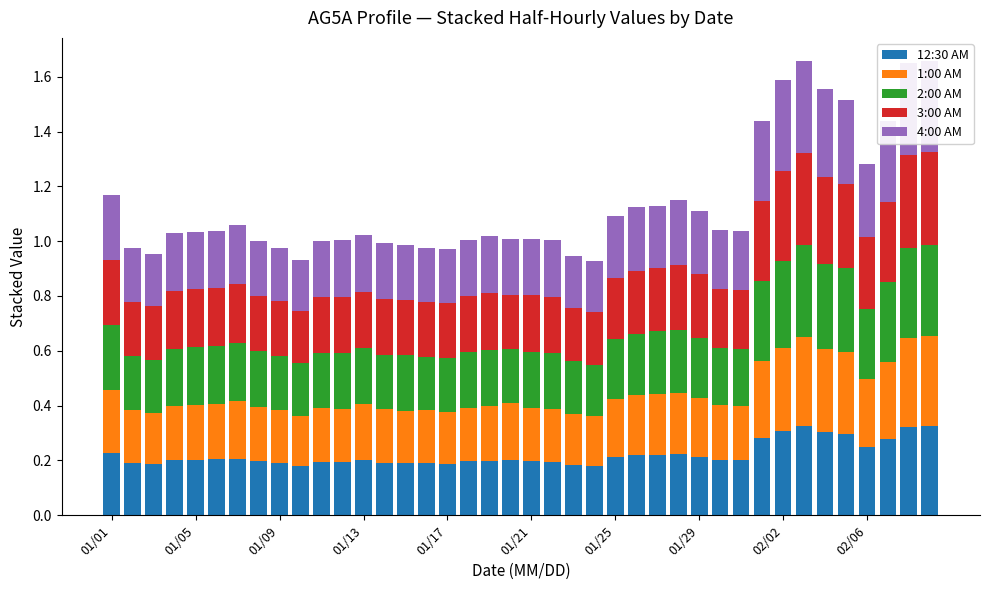

Count the number of data series in this chart.

5